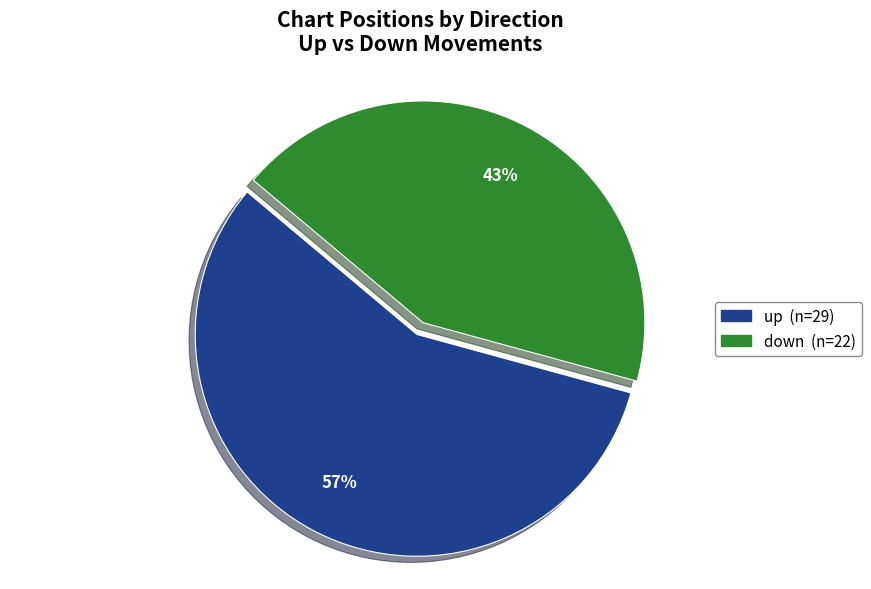

What is the smallest slice in the pie chart?

down